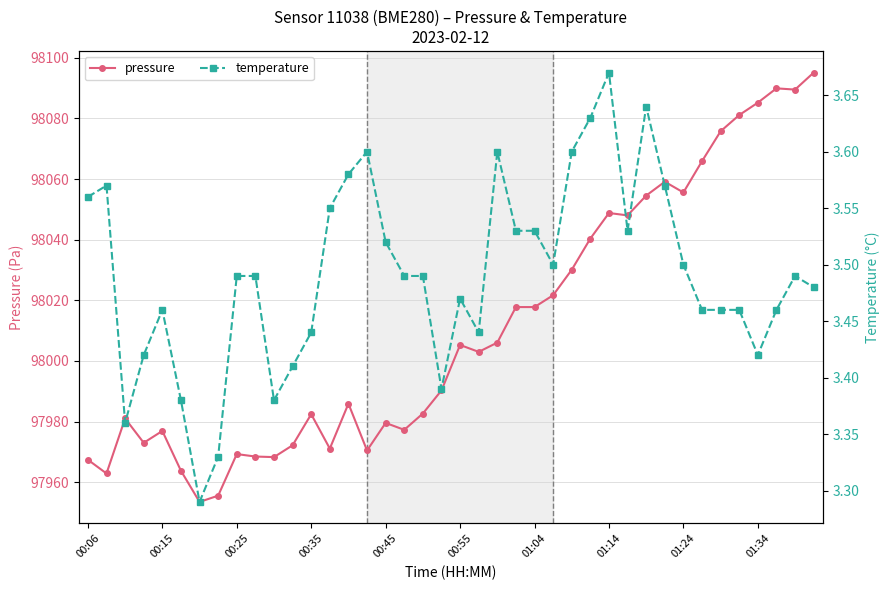

What is the minimum value for pressure?

97953.5